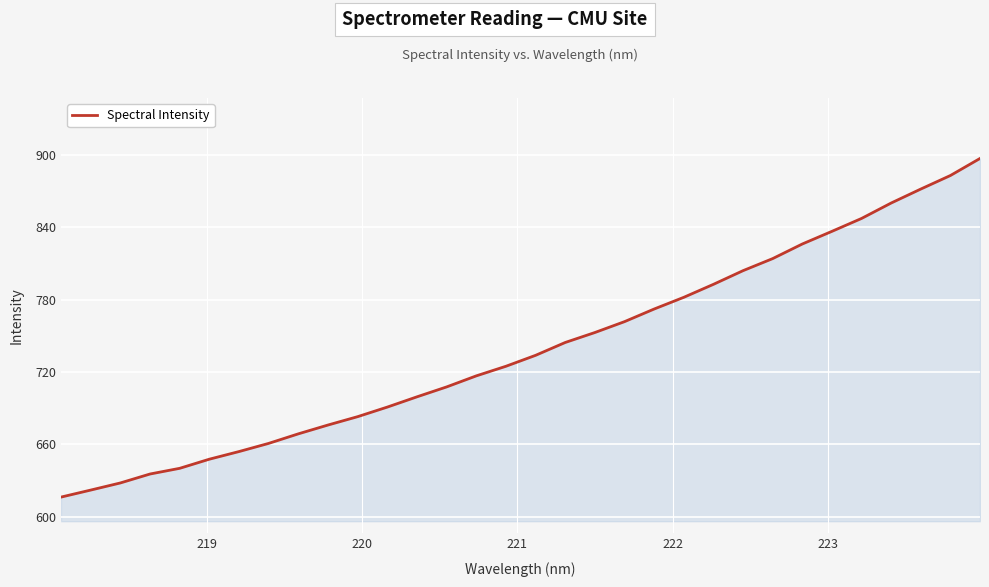

What is the maximum value shown in the chart?

897.0